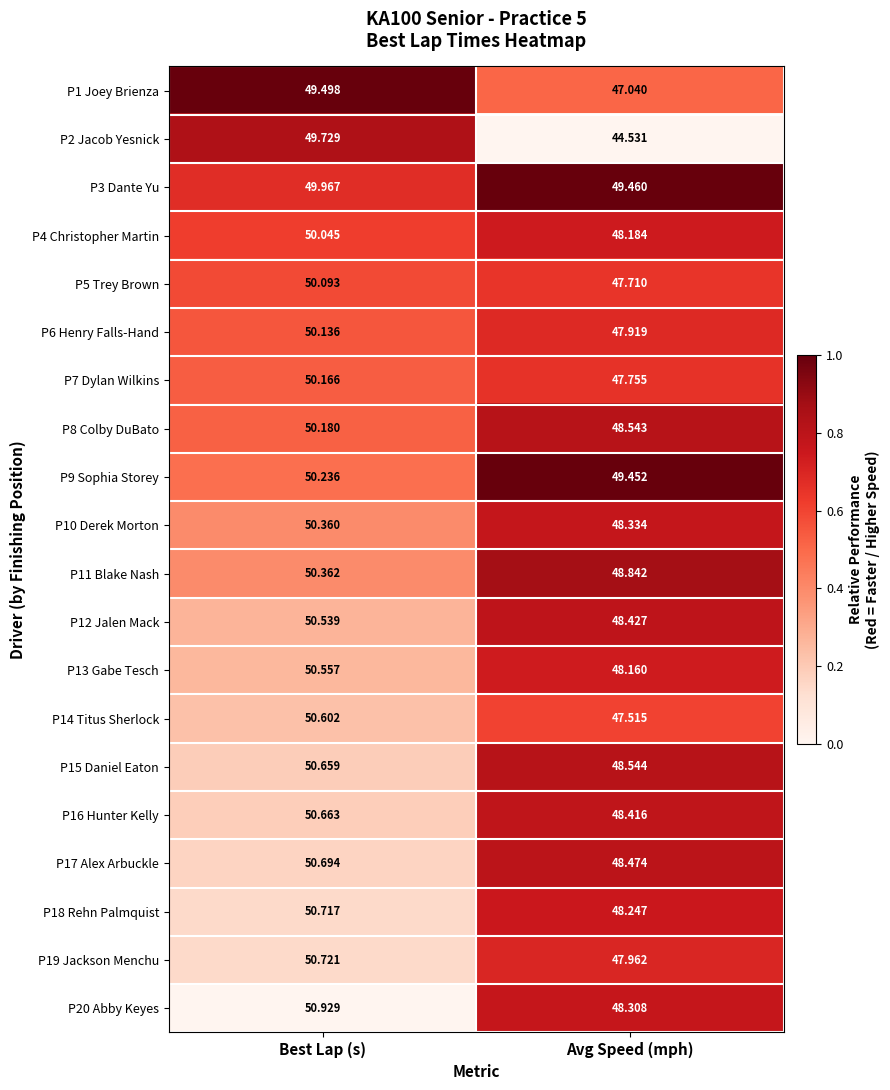

Which label corresponds to the largest value in the chart?

Best Lap (s)